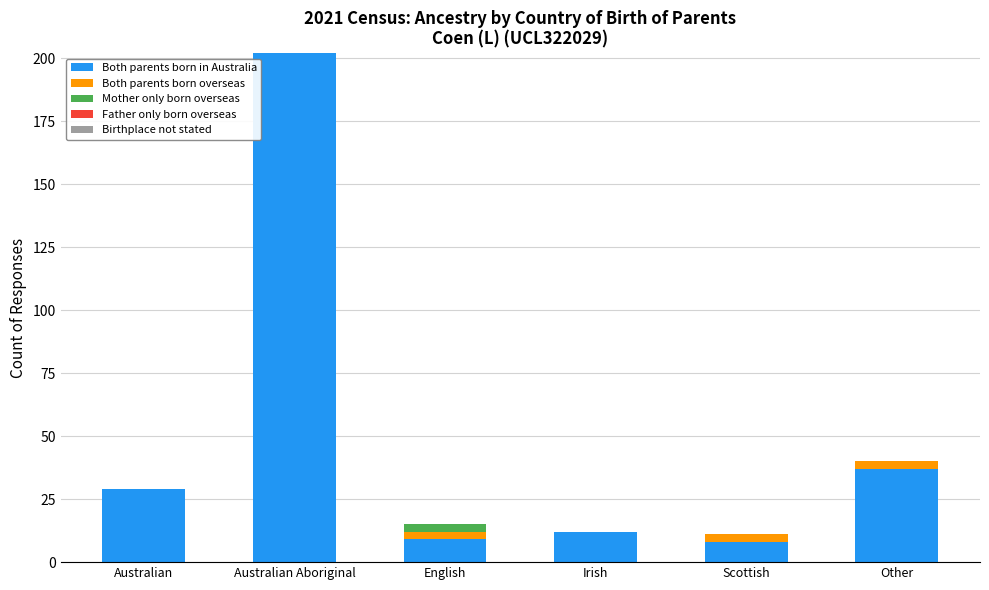

True or false: Both parents born in Australia has a value of 8 at Scottish.

True